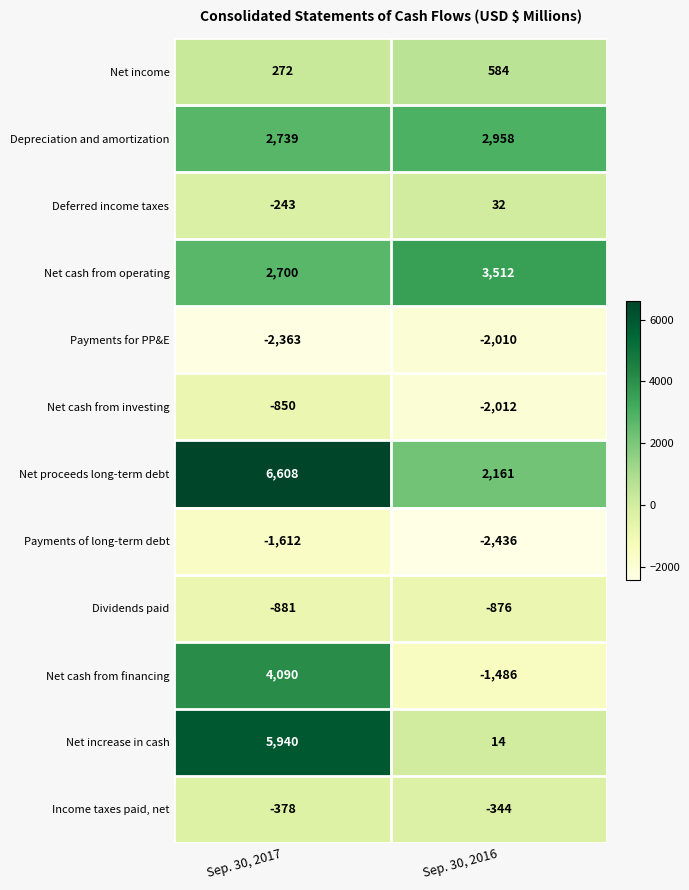

At how many categories does at least one series exceed 5959?

1